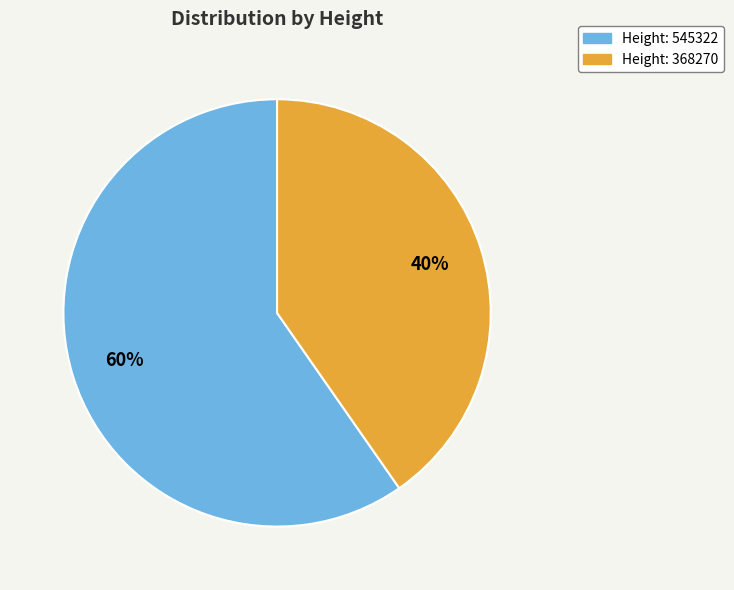

Approximately how many times larger is the value at Height: 545322 compared to Height: 368270?

1.5